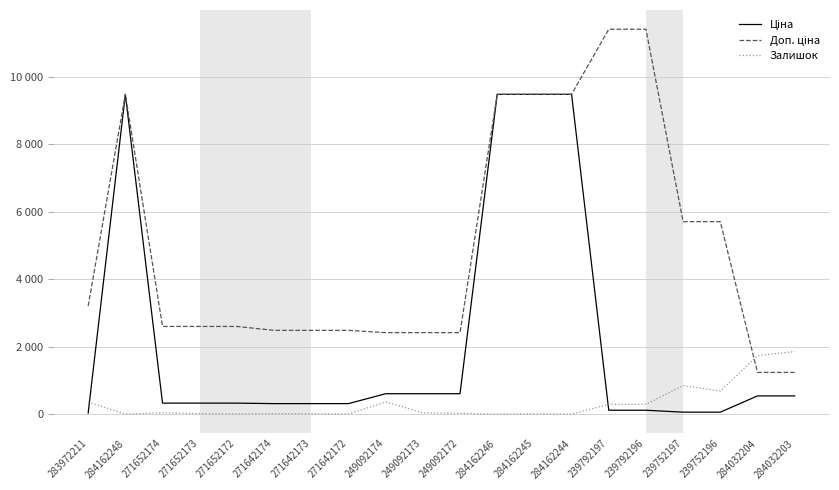

What is the sum of all Ціна values?

43089.0